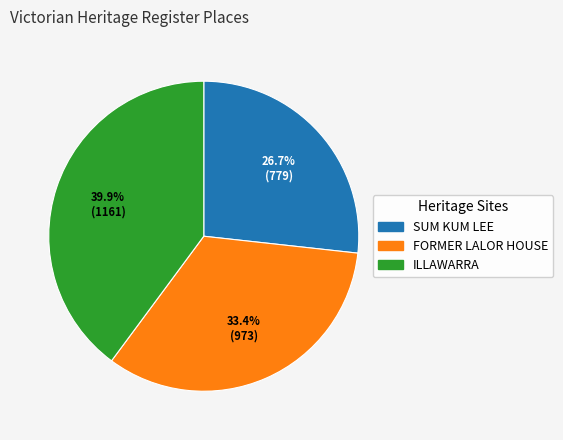

What percentage is the SUM KUM LEE slice, to the nearest percent?

27%